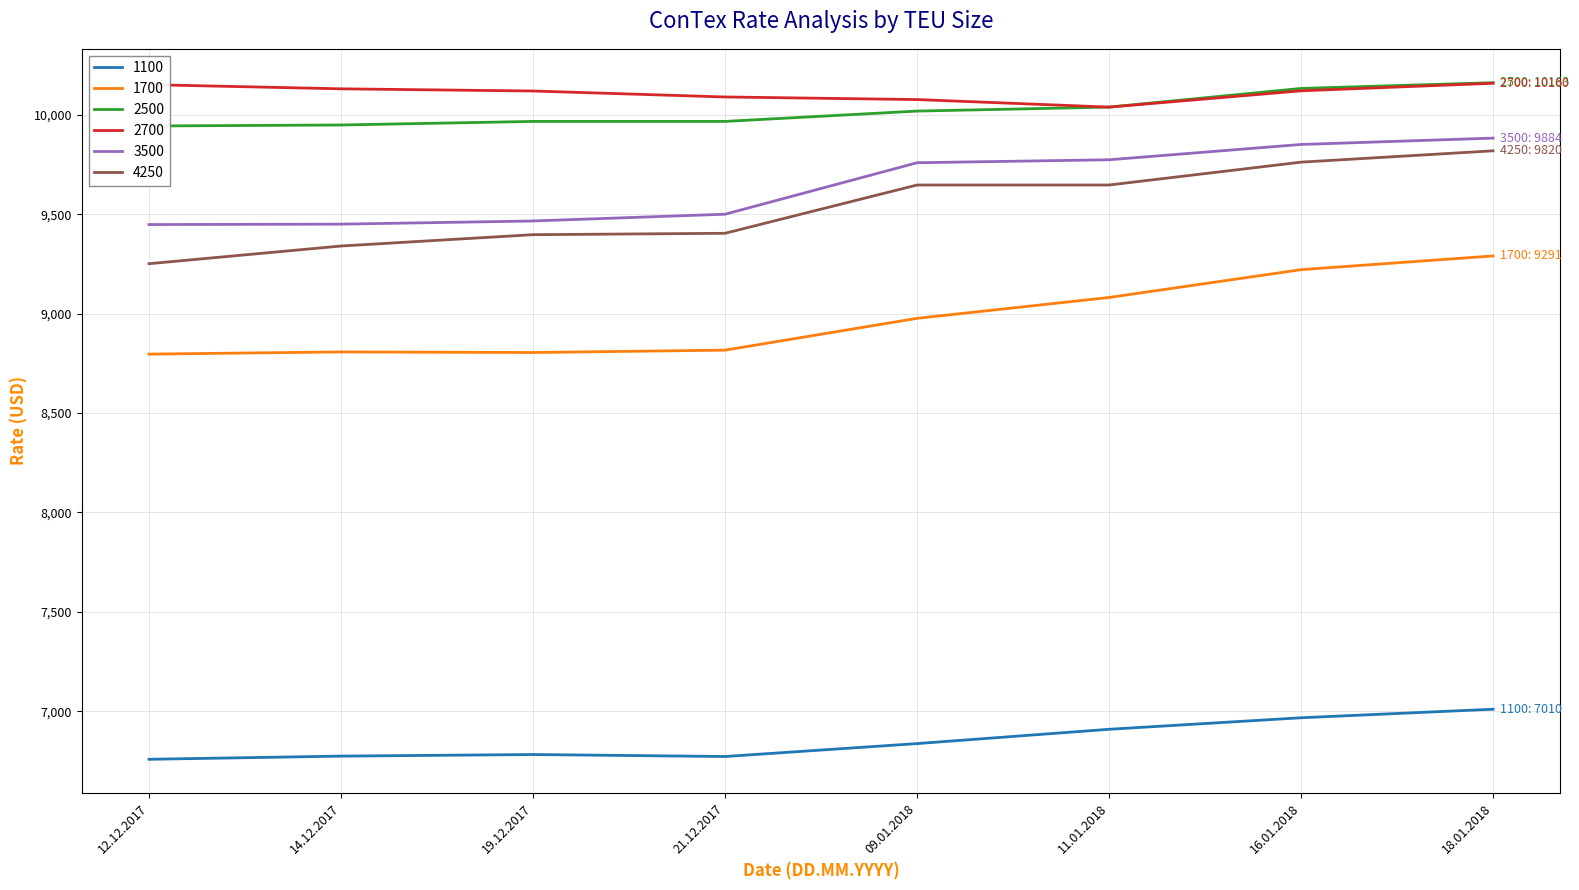

Rank the series at 21.12.2017 from highest to lowest value.

2700, 2500, 3500, 4250, 1700, 1100